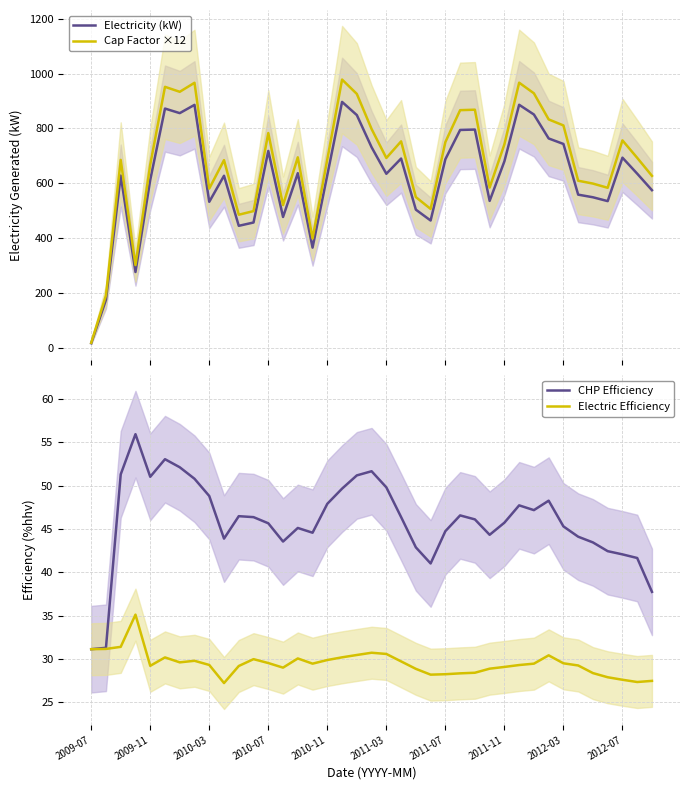

What is the highest value of the Cap Factor ×12 series?

978.1